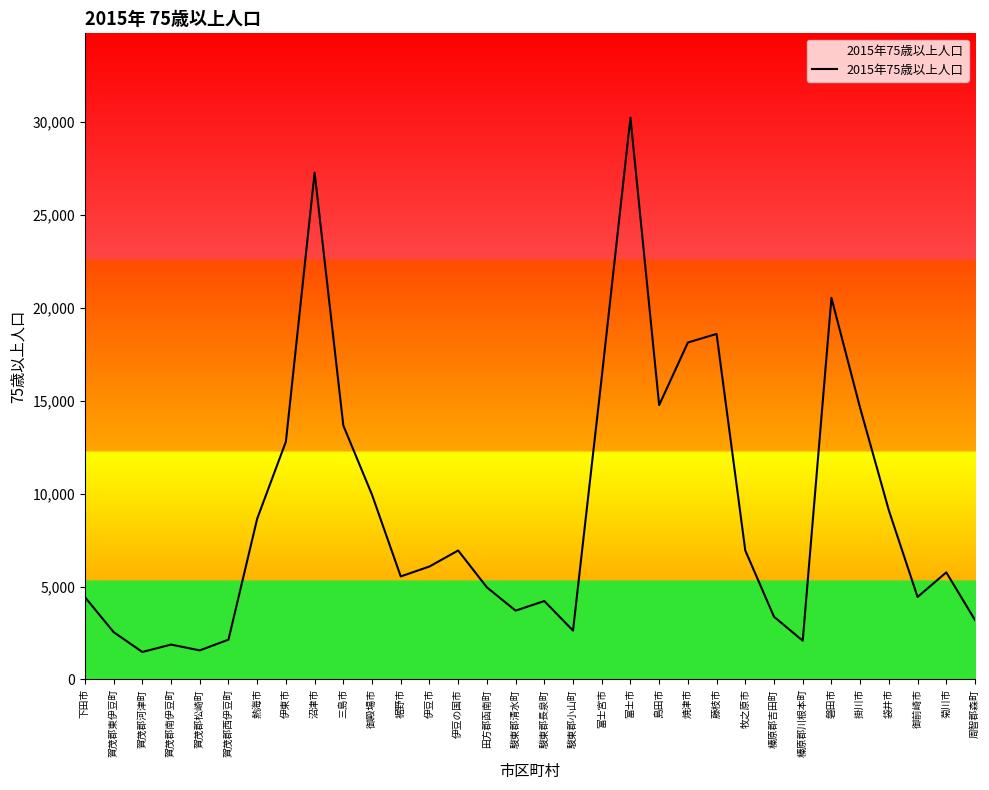

Is it true that the value at 周智郡森町 is 1582?

False